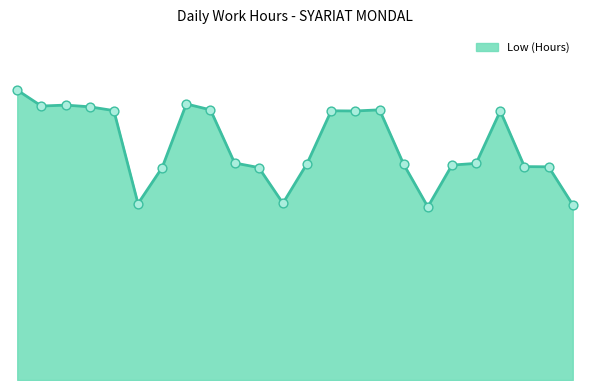

Does the chart have visible grid lines?

No